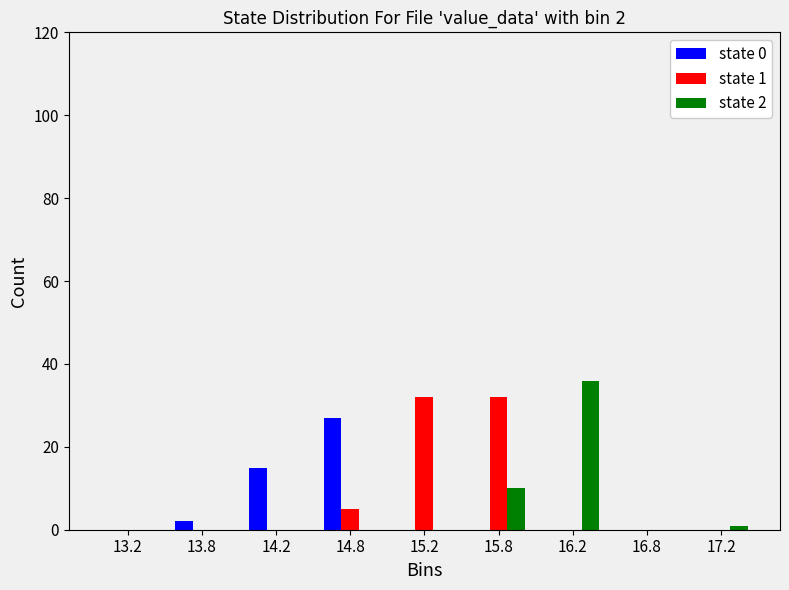

Reading right to left, transcribe all the data shown in this chart.

state 0: 17.2=0	16.8=0	16.2=0	15.8=0	15.2=0	14.8=27	14.2=15	13.8=2	13.2=0
state 1: 17.2=0	16.8=0	16.2=0	15.8=32	15.2=32	14.8=5	14.2=0	13.8=0	13.2=0
state 2: 17.2=1	16.8=0	16.2=36	15.8=10	15.2=0	14.8=0	14.2=0	13.8=0	13.2=0